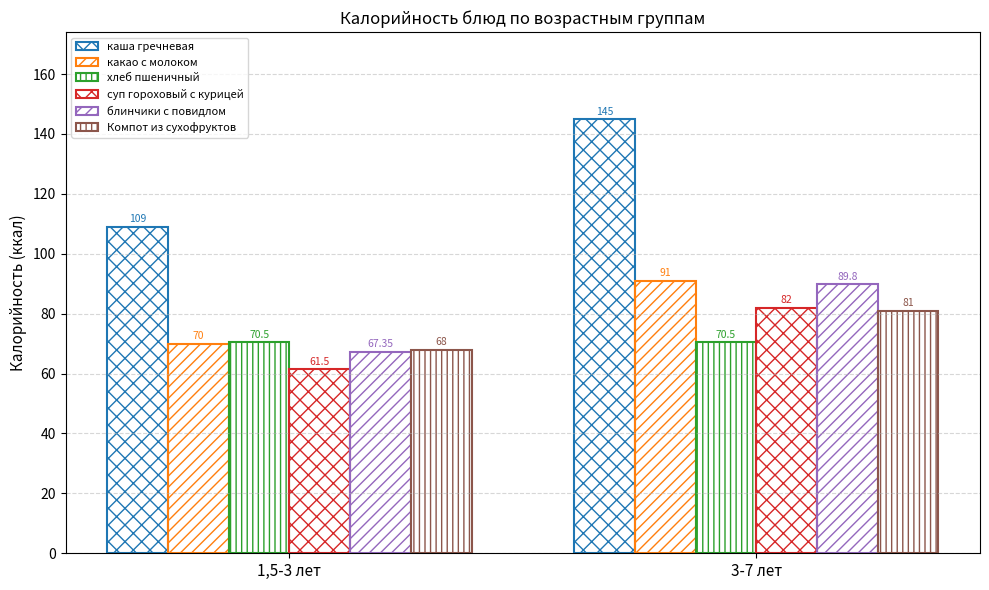

Which series has the largest range (max minus min)?

каша гречневая